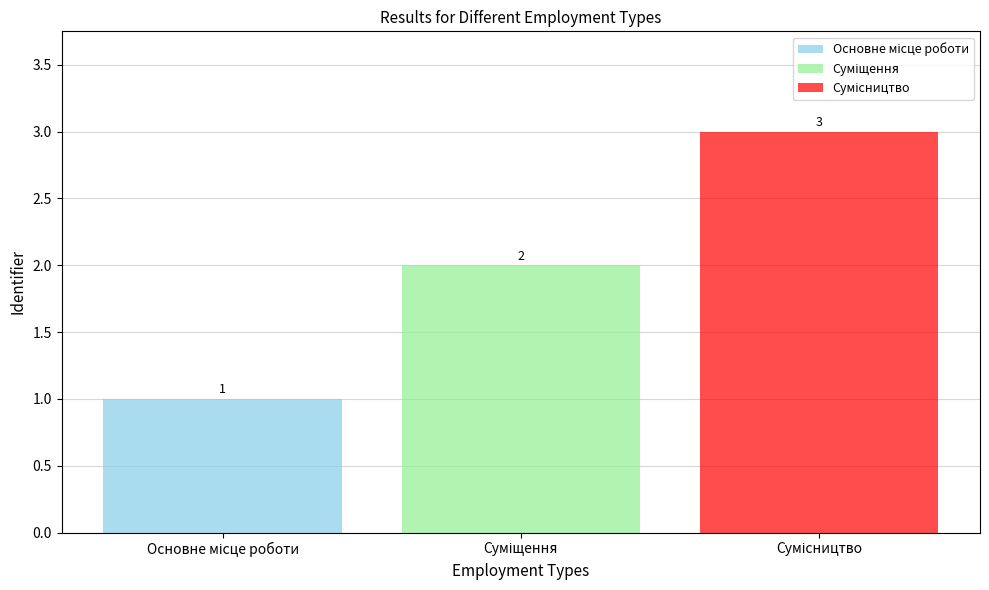

What is the greatest value displayed?

3